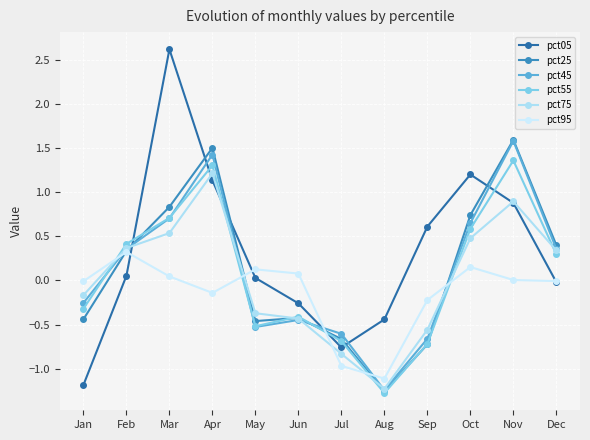

Which series changed the most between Jan and Jul?

pct95